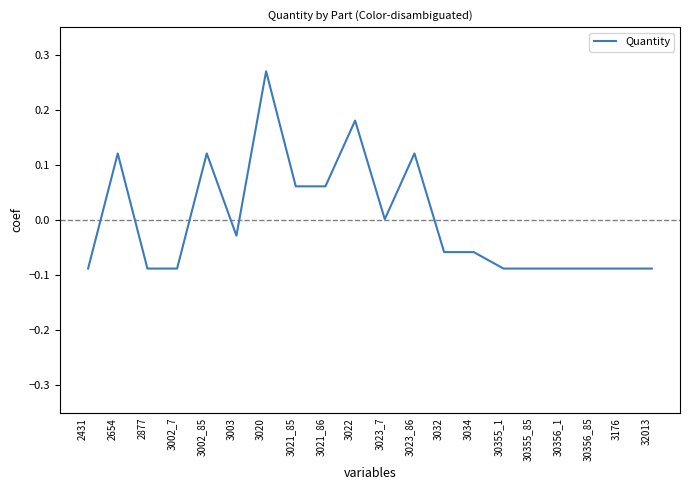

The value at 3023_7 is 0.0. True or false?

True